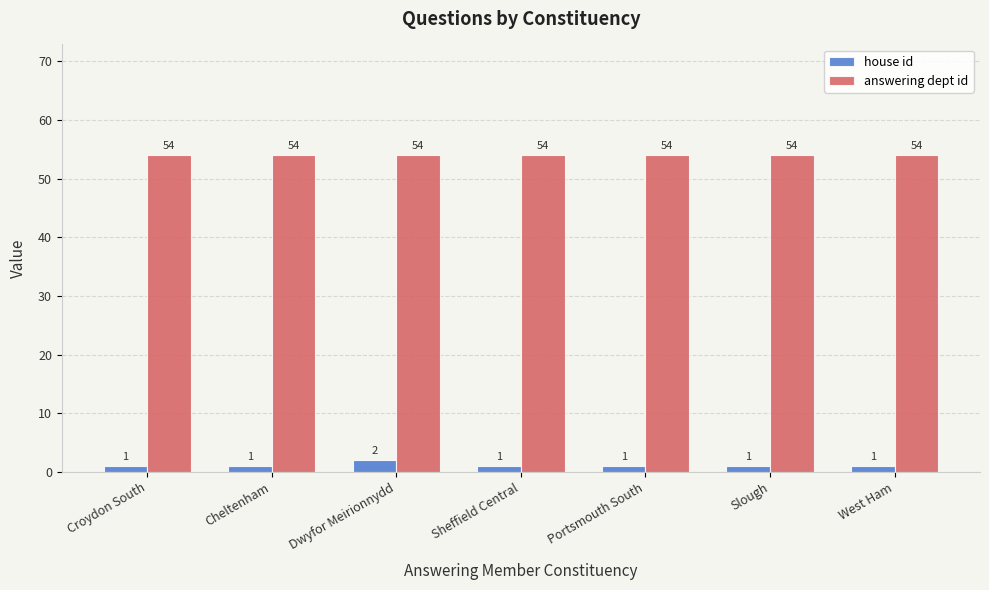

What is the sum of the answering dept id values at Dwyfor Meirionnydd and Sheffield Central?

108